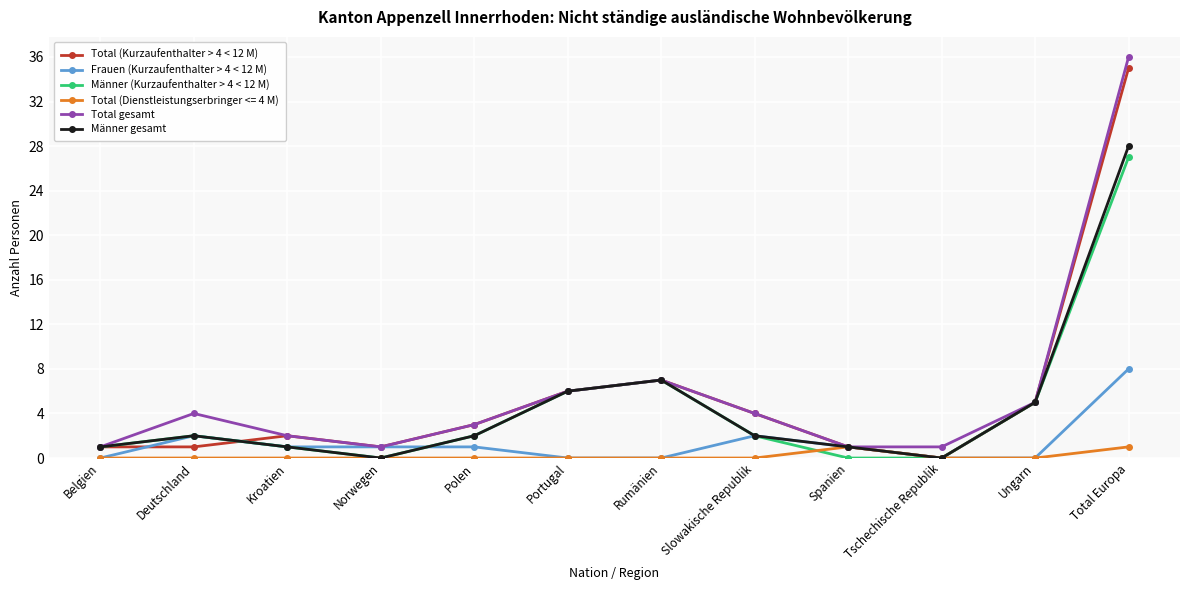

Where is Total gesamt nearest to the value 18?

Rumänien